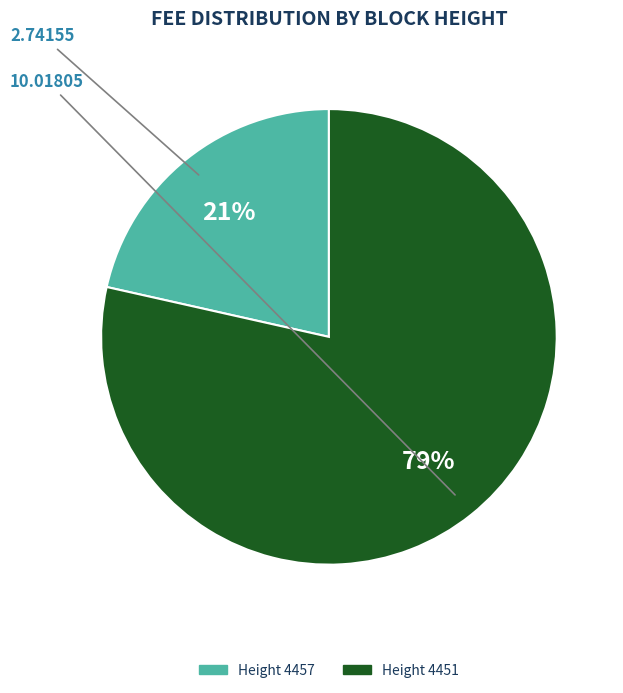

Is there any slice that represents more than half of the pie?

Yes